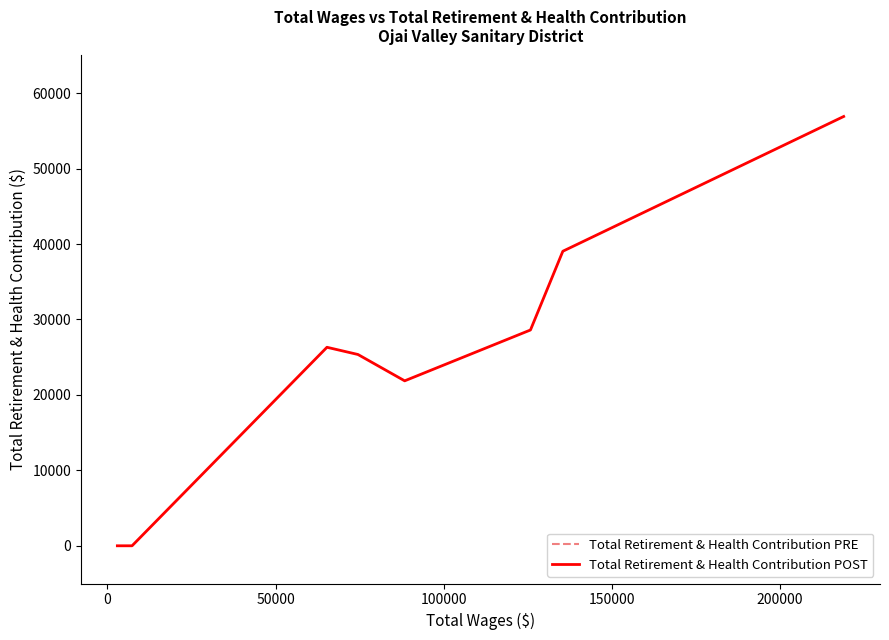

Reading right to left, what are all the values shown in this chart?

56914	39049	28609	21868	25361	26317	0	0	0	0	0	0	0